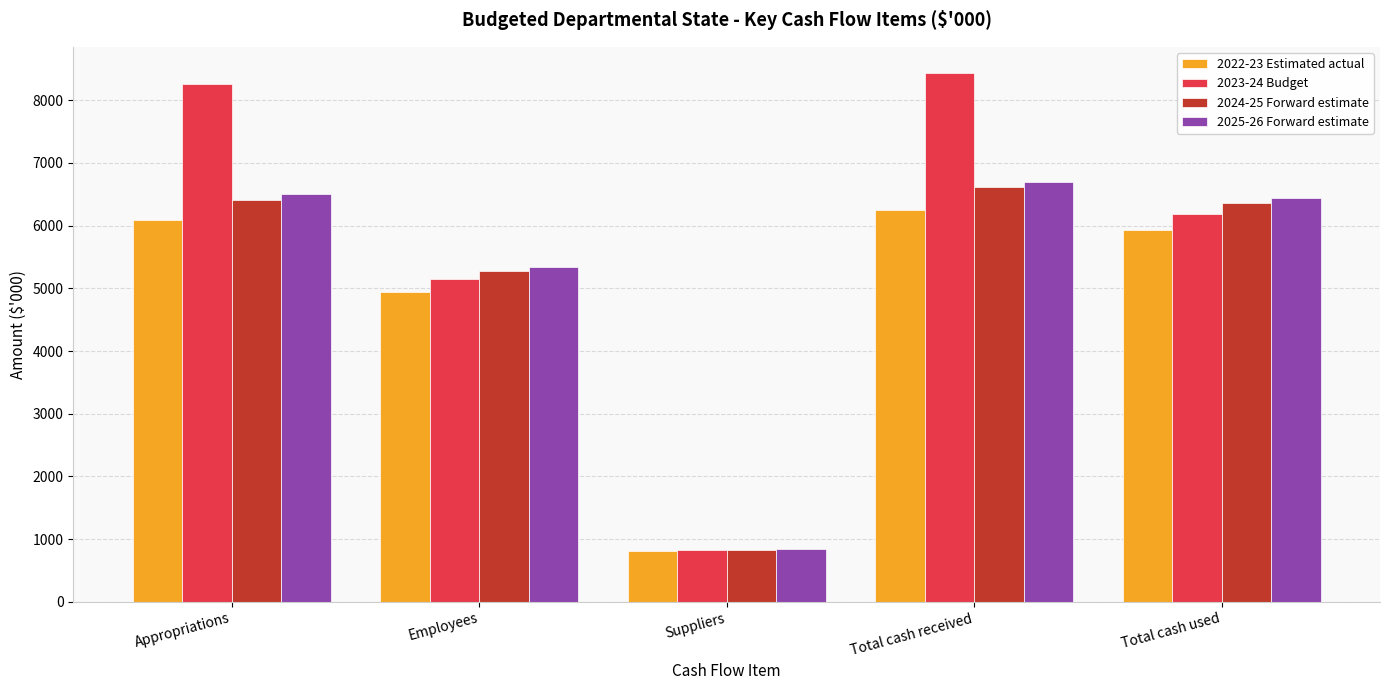

What is the sum of the 2023-24 Budget values at Employees and Appropriations?

13421